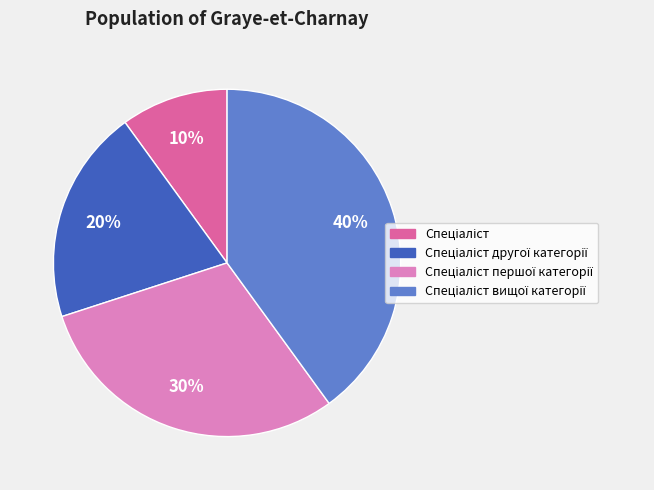

To the nearest percent, what is the difference between the largest and smallest slice percentages?

30%